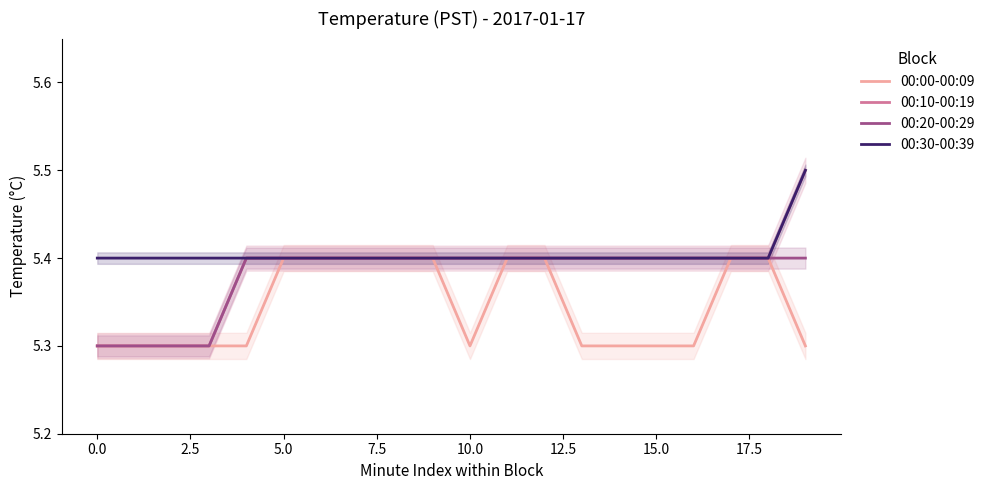

Reading left to right, transcribe all the data shown in this chart.

00:00-00:09: 5.3	5.3	5.3	5.3	5.3	5.4	5.4	5.4	5.4	5.4	5.3	5.4	5.4	5.3	5.3	5.3	5.3	5.4	5.4	5.3
00:10-00:19: 5.3	5.3	5.3	5.3	5.4	5.4	5.4	5.4	5.4	5.4	5.4	5.4	5.4	5.4	5.4	5.4	5.4	5.4	5.4	5.5
00:20-00:29: 5.3	5.3	5.3	5.3	5.4	5.4	5.4	5.4	5.4	5.4	5.4	5.4	5.4	5.4	5.4	5.4	5.4	5.4	5.4	5.4
00:30-00:39: 5.4	5.4	5.4	5.4	5.4	5.4	5.4	5.4	5.4	5.4	5.4	5.4	5.4	5.4	5.4	5.4	5.4	5.4	5.4	5.5